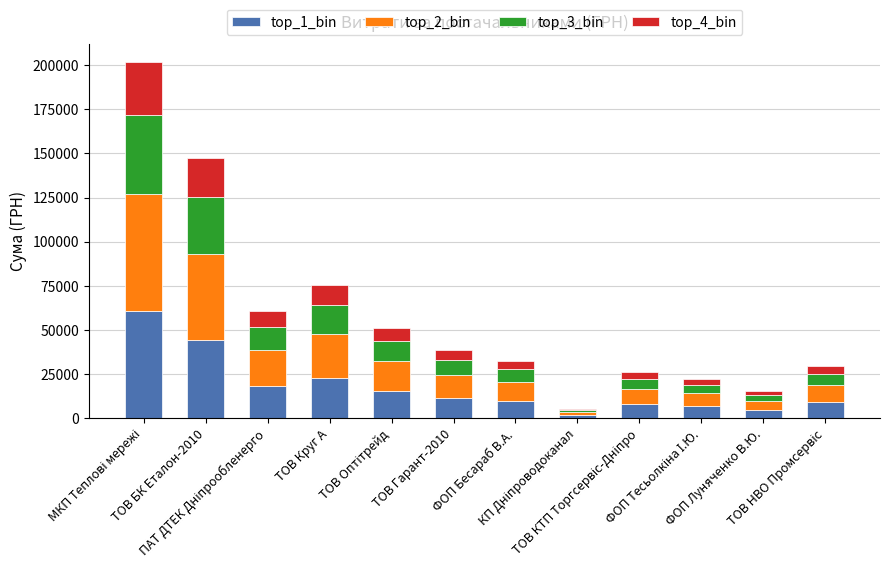

What is the sum of all top_1_bin values?

211557.7